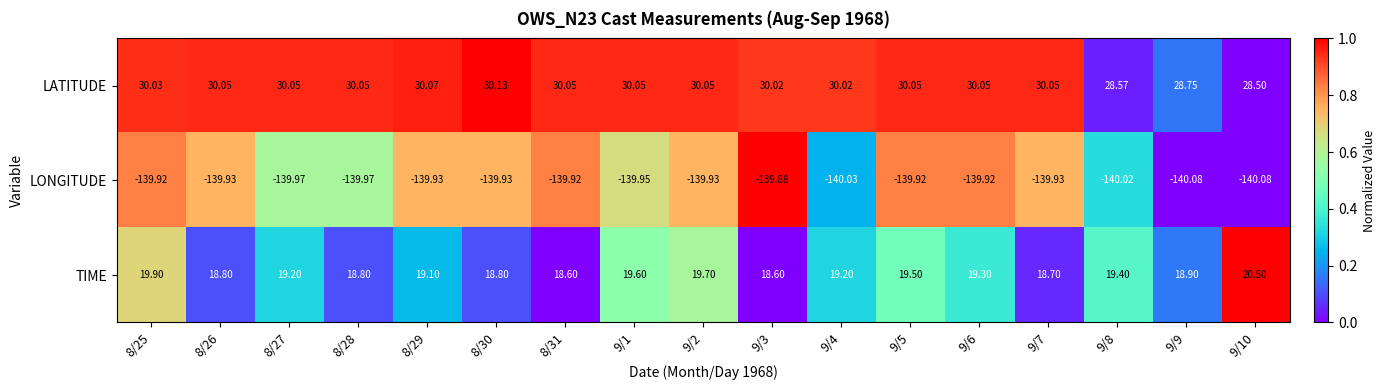

Which series has the largest total across all categories?

LATITUDE